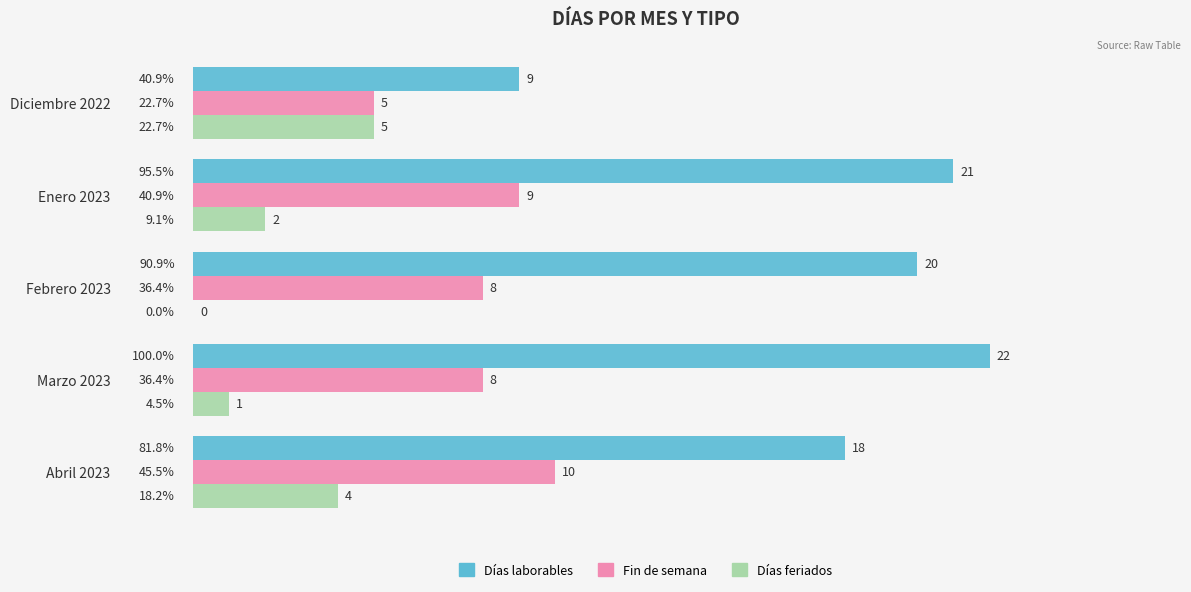

Which series changed the most between Diciembre 2022 and Abril 2023?

Días laborables